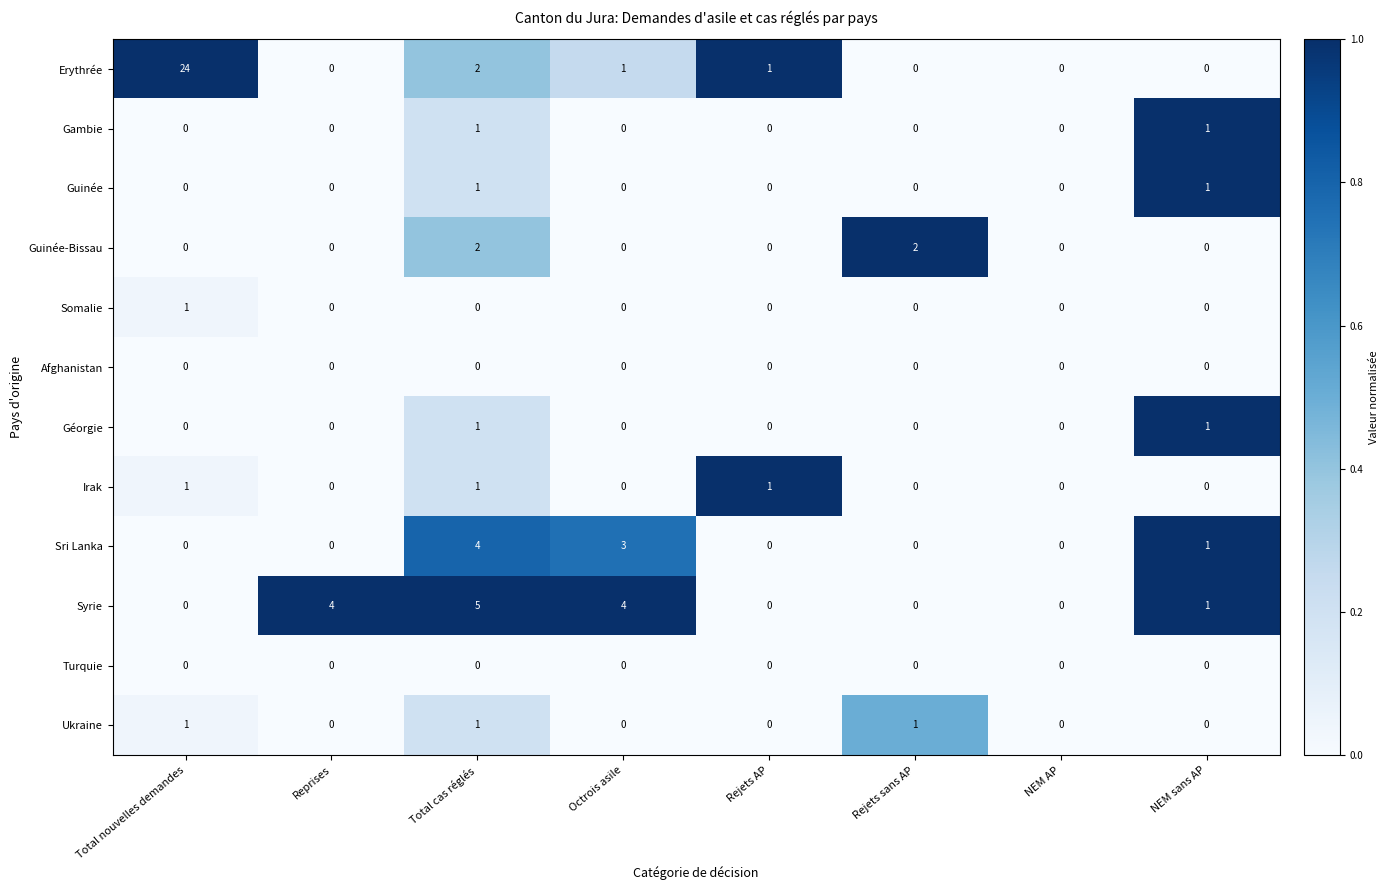

Which series has the largest total across all categories?

Erythrée